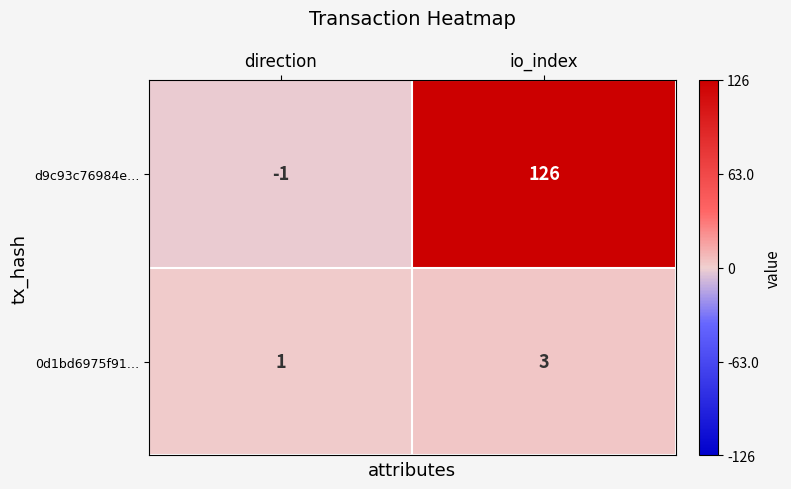

At which category is the sum across all series the highest?

io_index